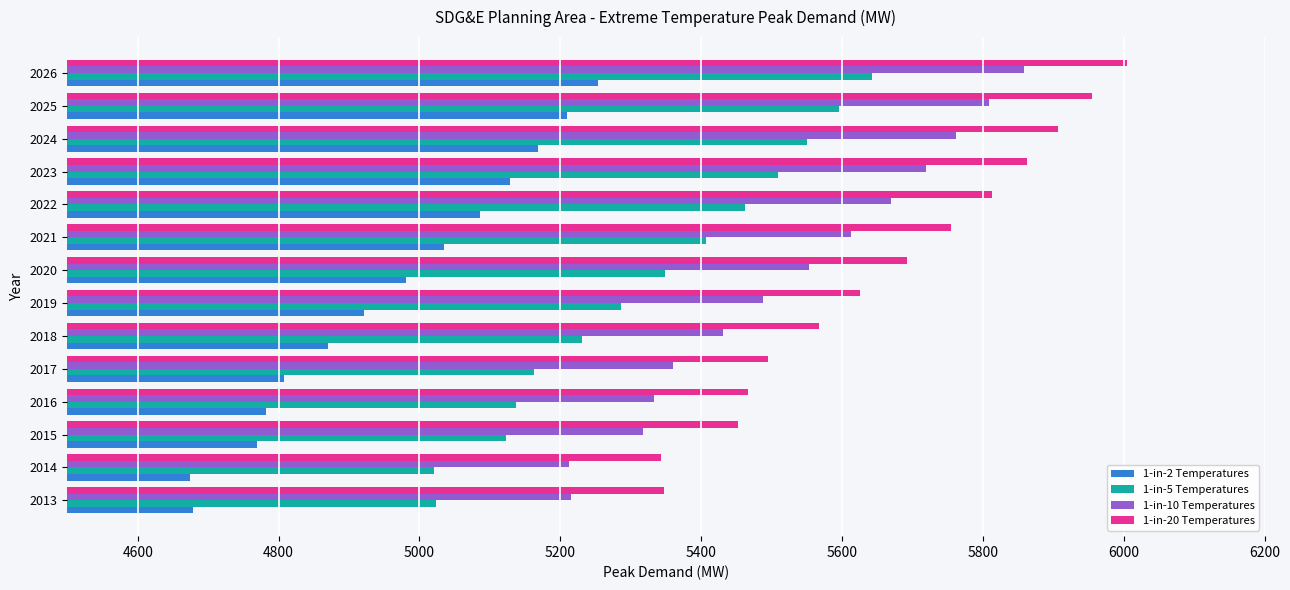

What is the sum of all 1-in-20 Temperatures values?

79285.4